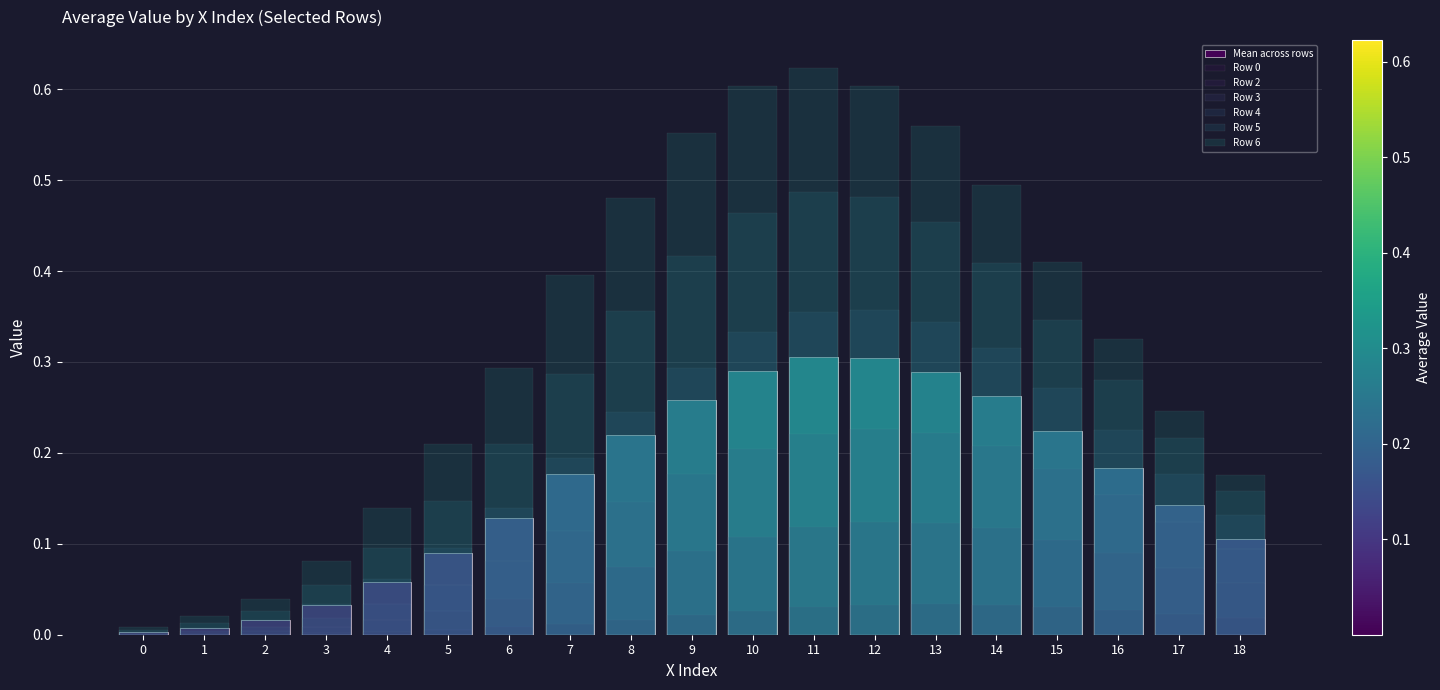

Are the bars horizontal?

No